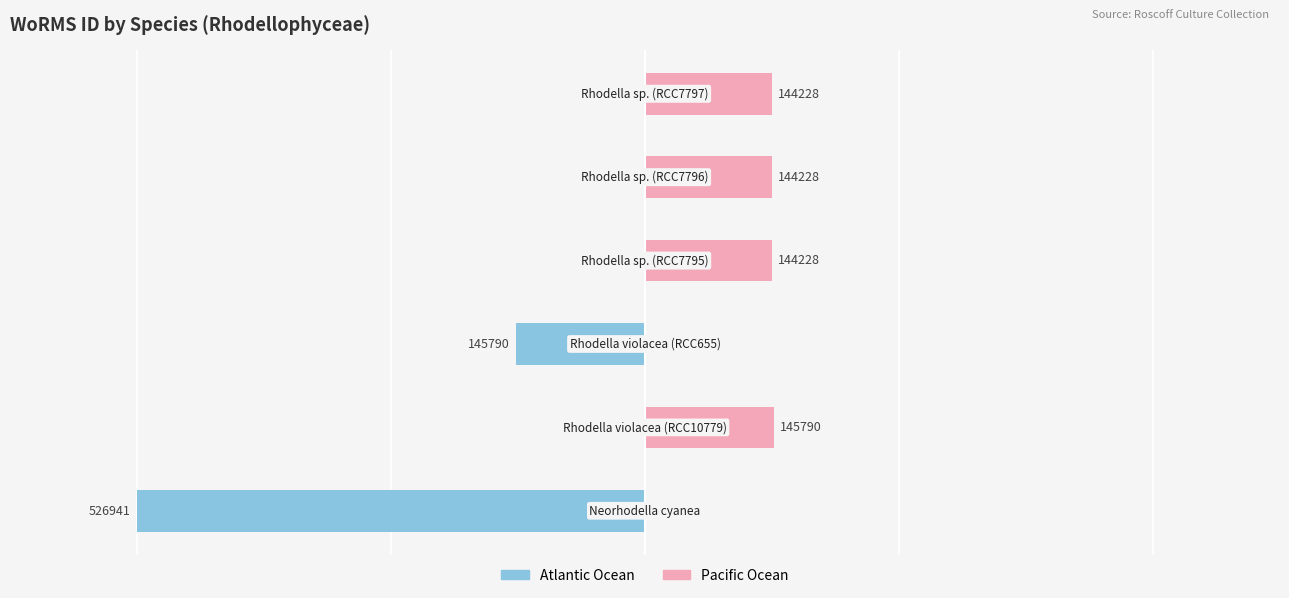

Rank the series at 0 from highest to lowest value.

Pacific Ocean, Atlantic Ocean